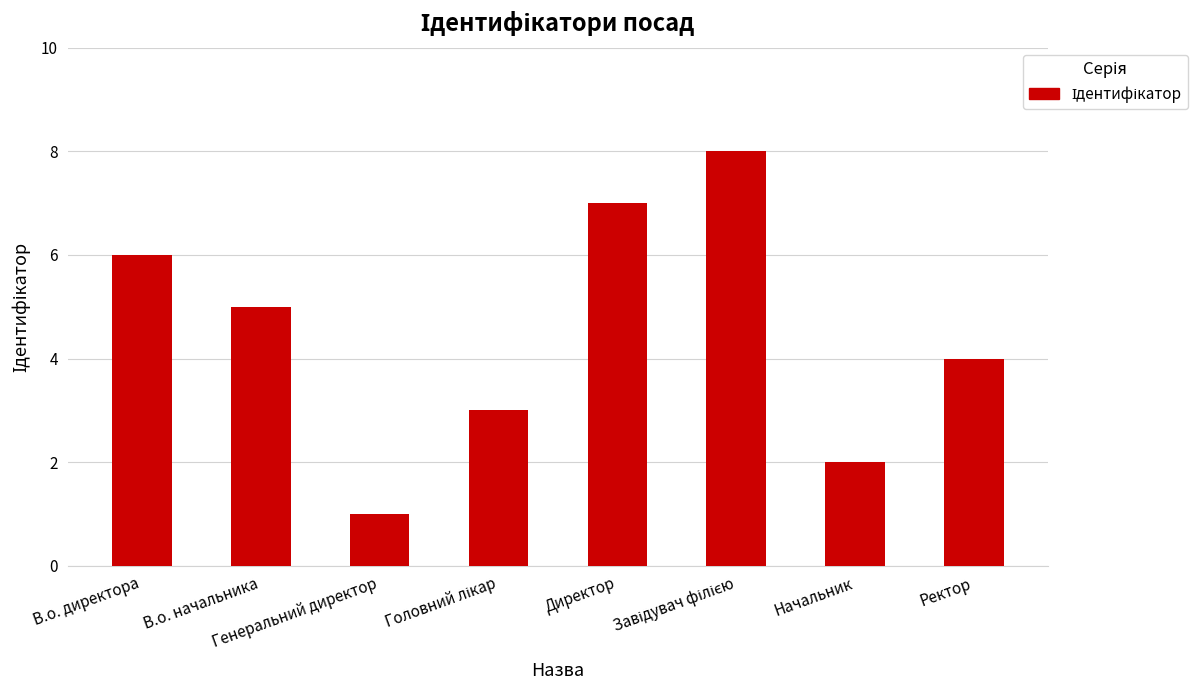

What is the maximum value shown in the chart?

8